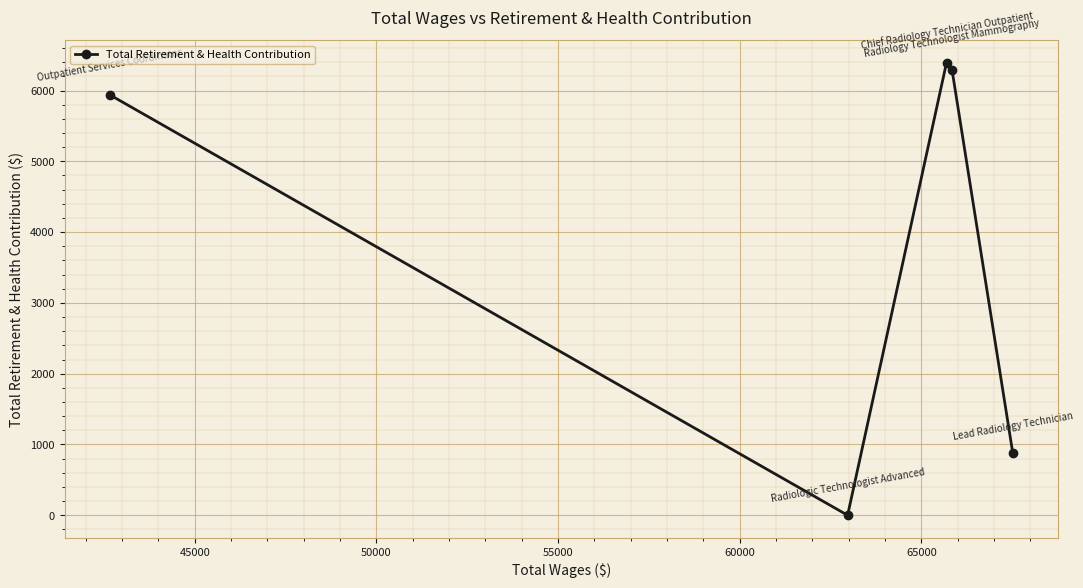

What is the sum of all values?

19498